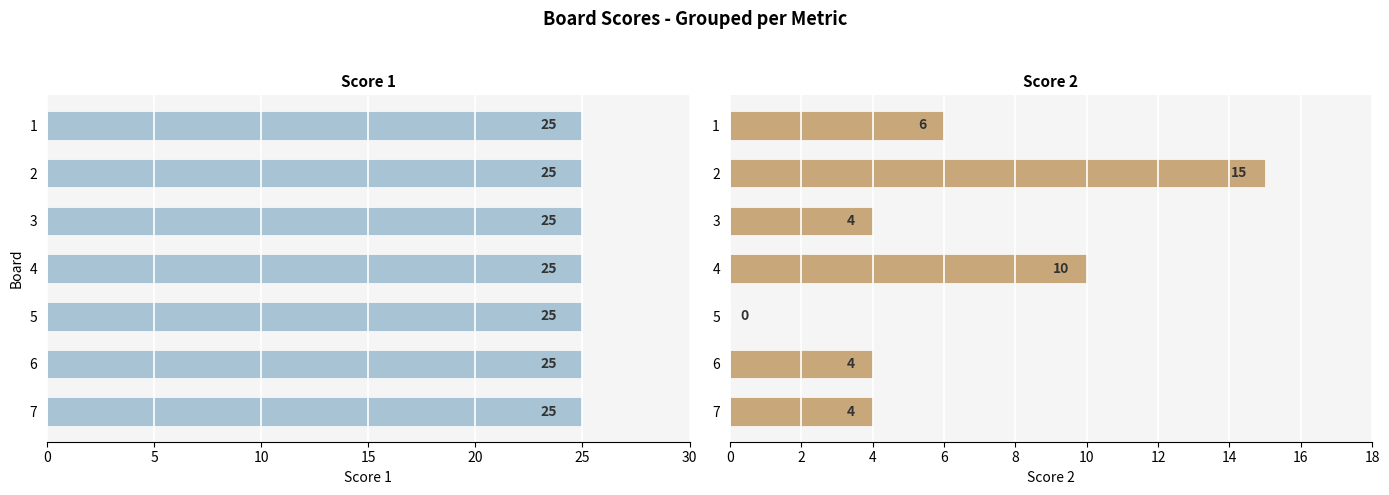

How many bars are there in each group?

2